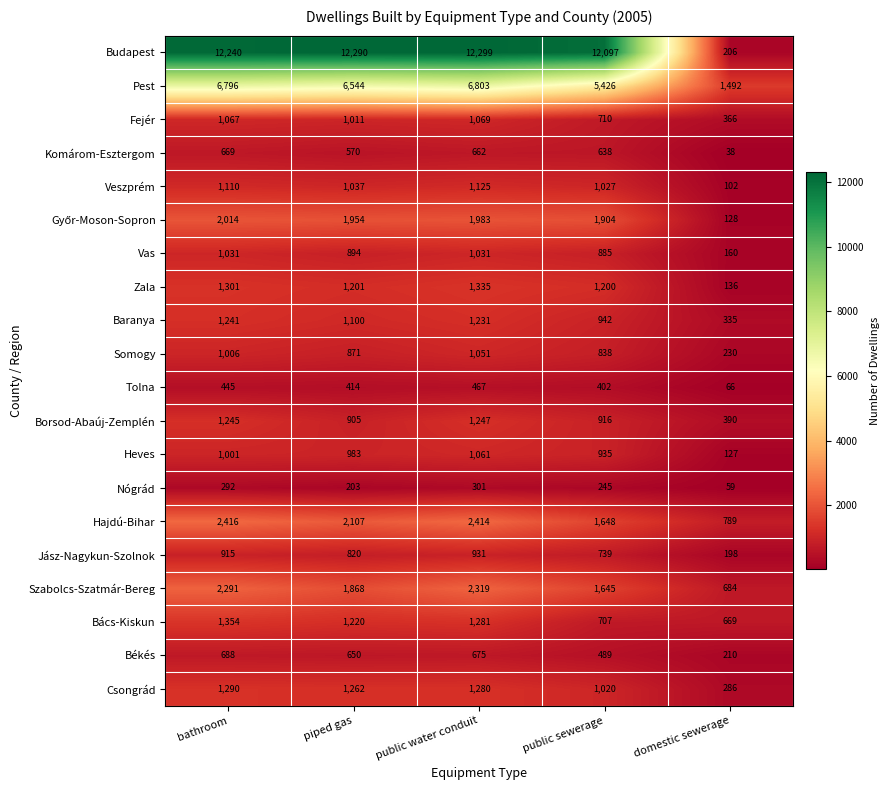

The value of Somogy at bathroom is 1479. True or false?

False